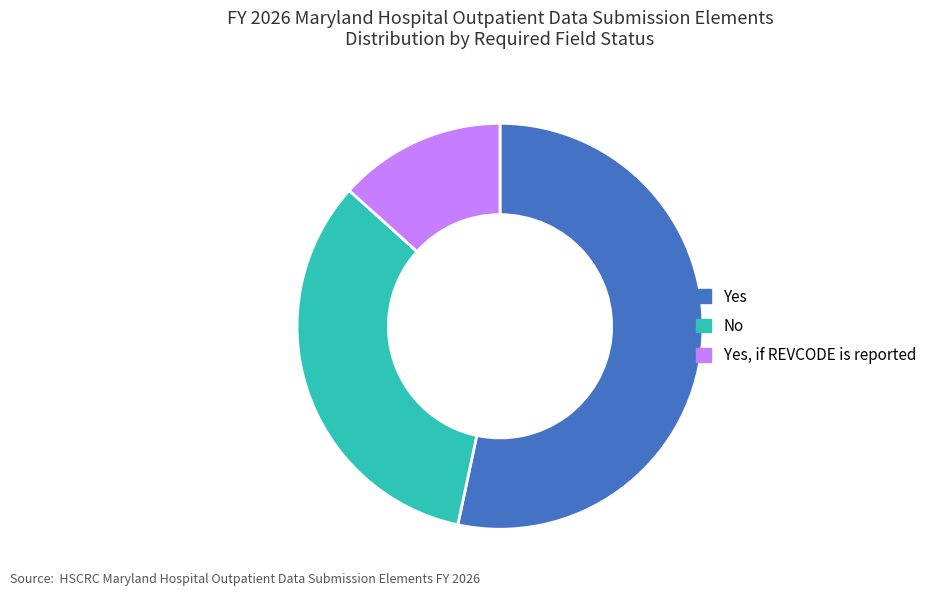

Which has a higher value, No or Yes?

Yes